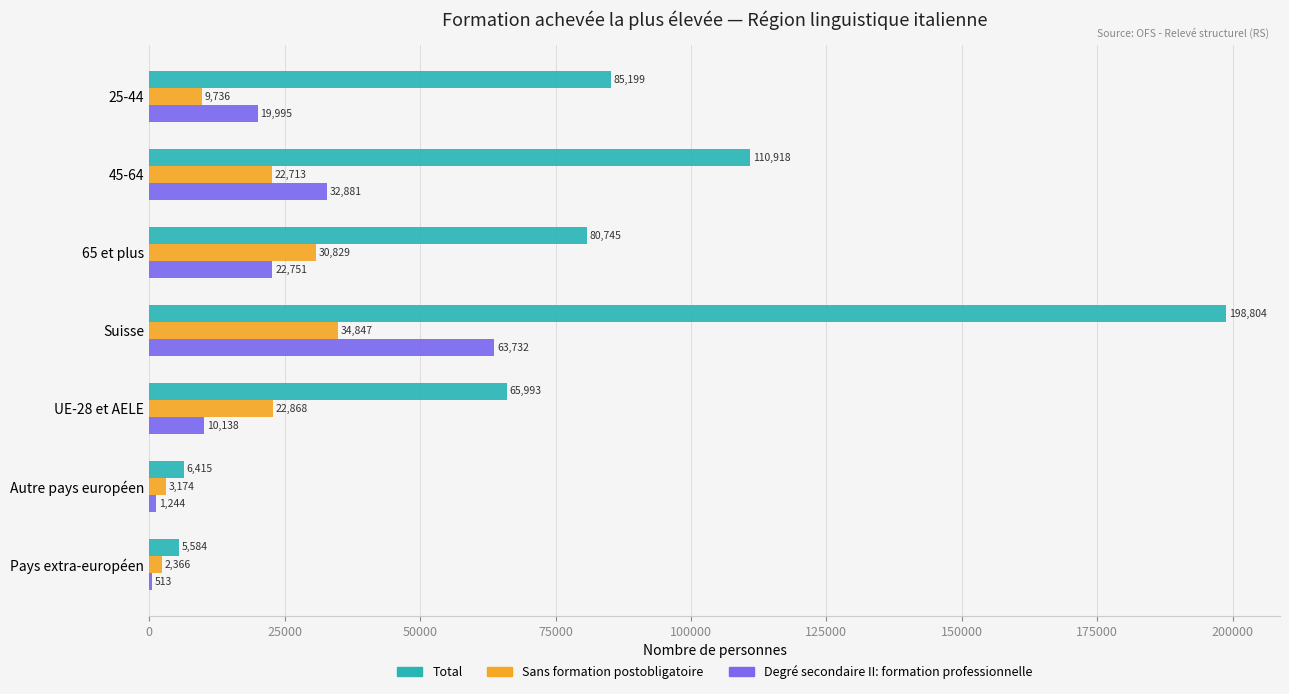

Between 25-44 and 45-64, which series saw the biggest shift?

Total